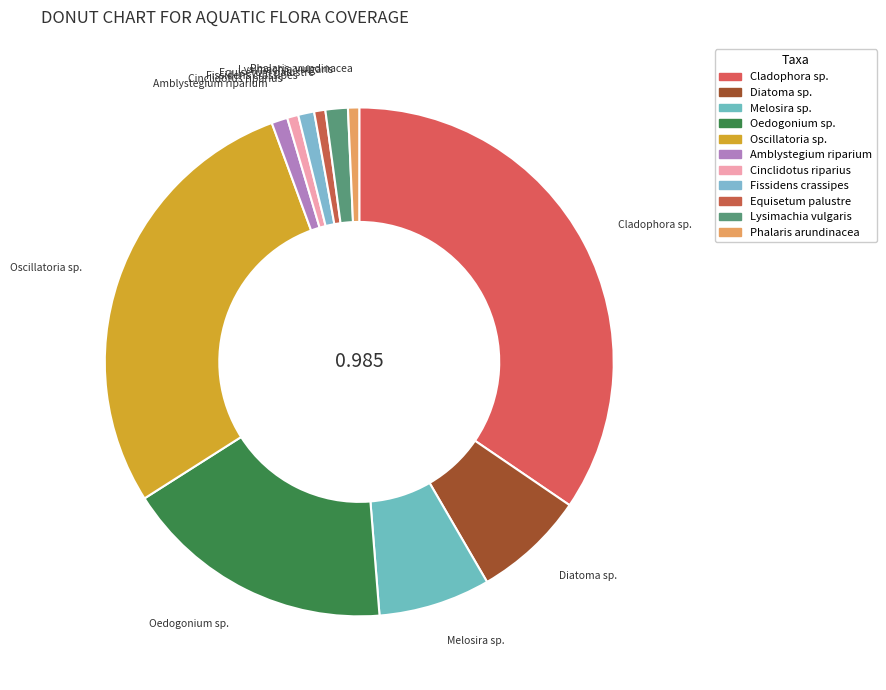

Does Cladophora sp. account for over 50% of the chart?

No